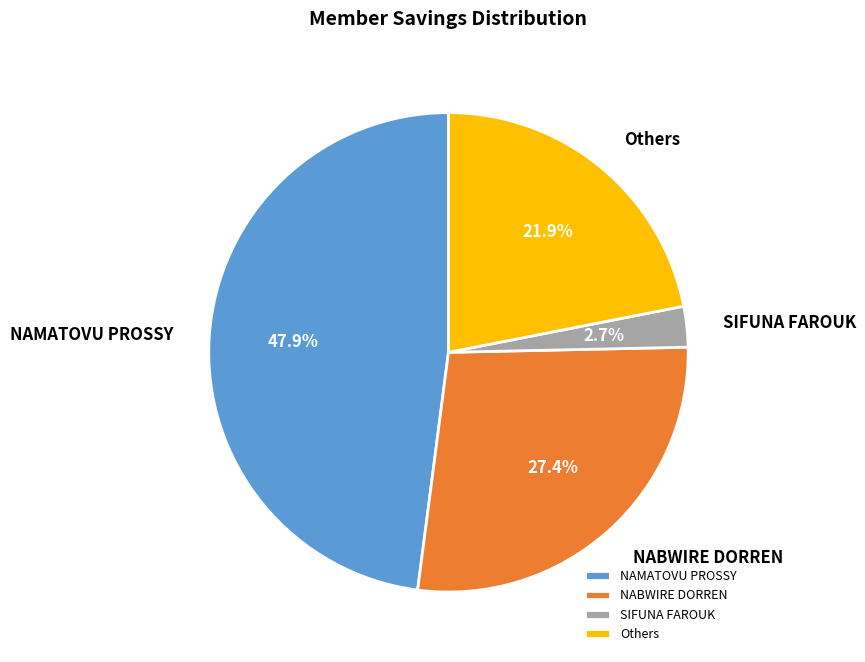

How much of the chart is everything except NAMATOVU PROSSY?

52.1%